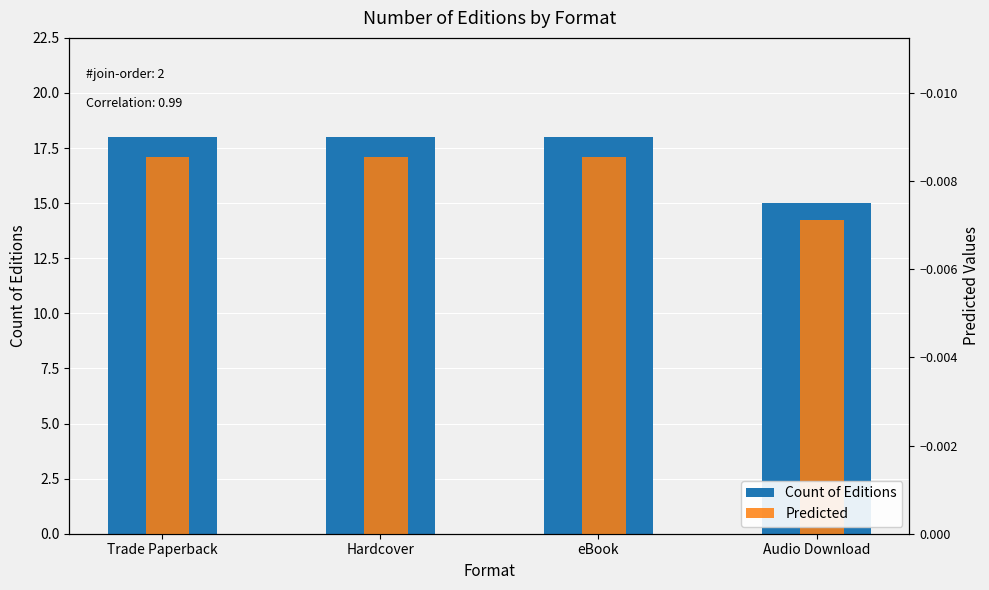

What is the maximum value for Count of Editions?

18.0